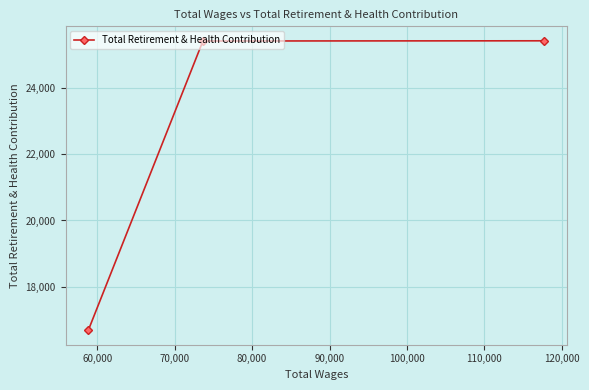

What is the difference between the second highest and minimum values?

8738